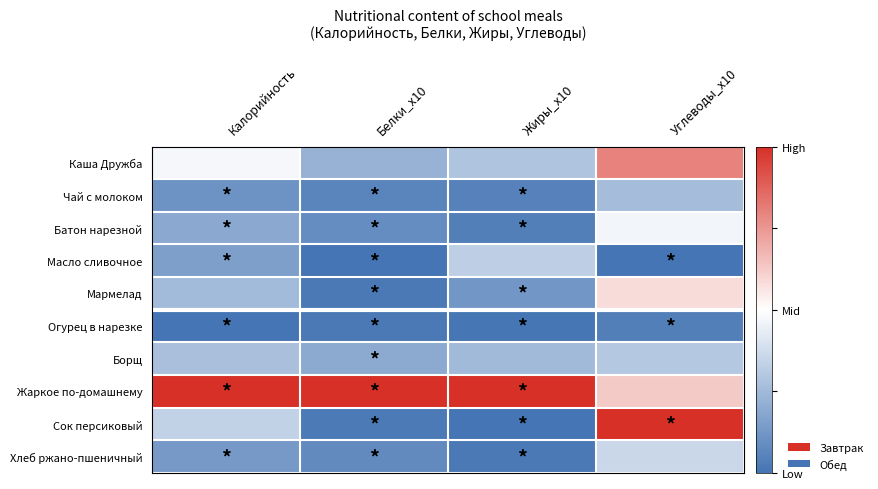

At how many categories does at least one series exceed 0?

4